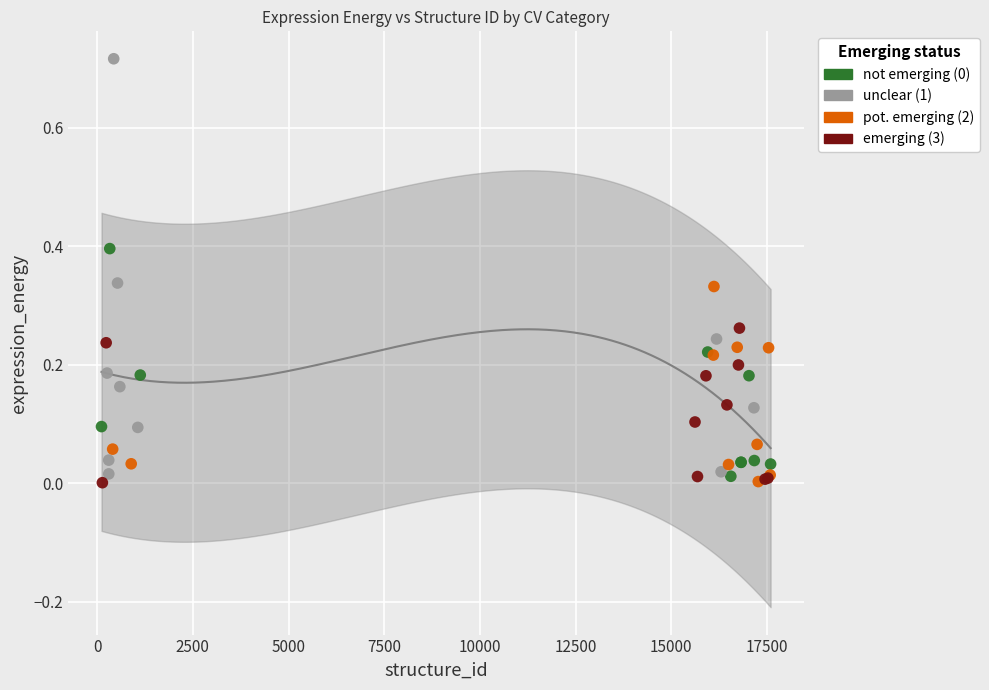

Which series reaches the maximum Y coordinate?

unclear (1)